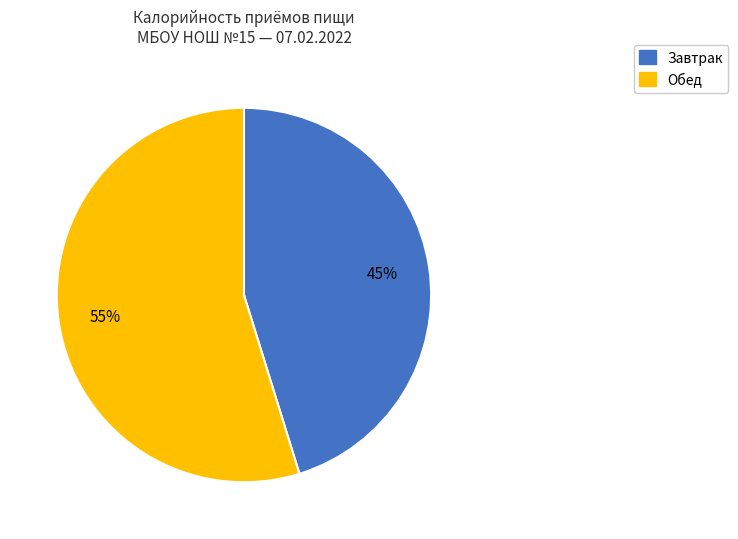

Which category has the smallest portion of the pie?

Завтрак